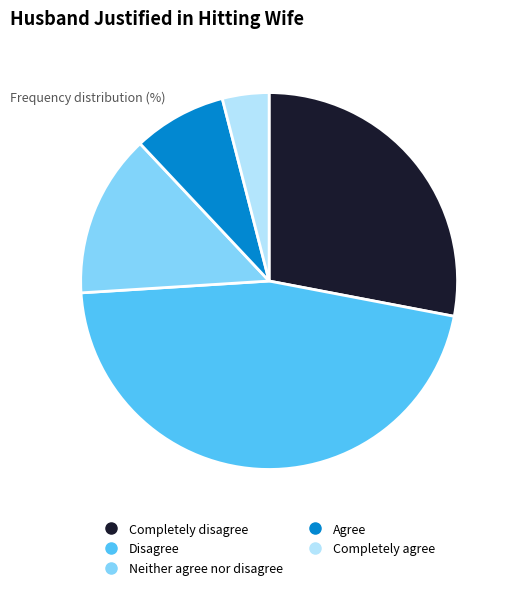

What is the ratio of the value at Neither agree nor disagree to the value at Disagree?

0.3